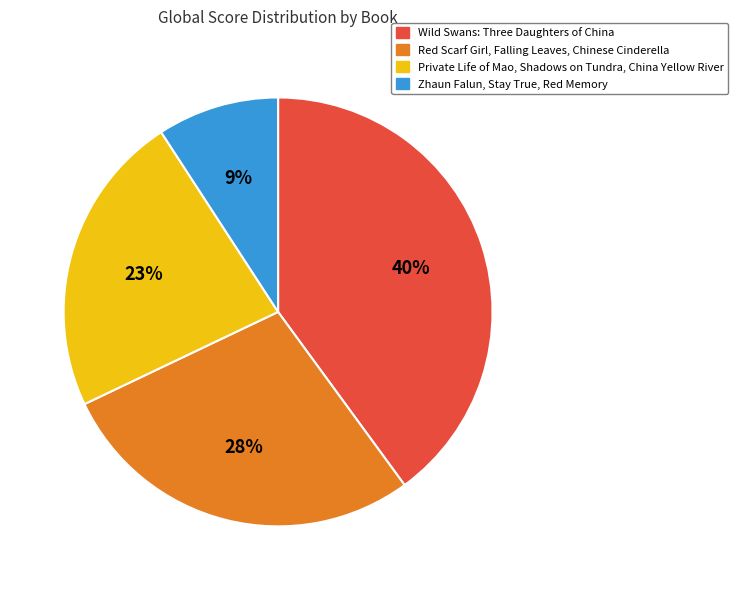

True or false: Wild Swans: Three Daughters of China accounts for 46% of the total.

False